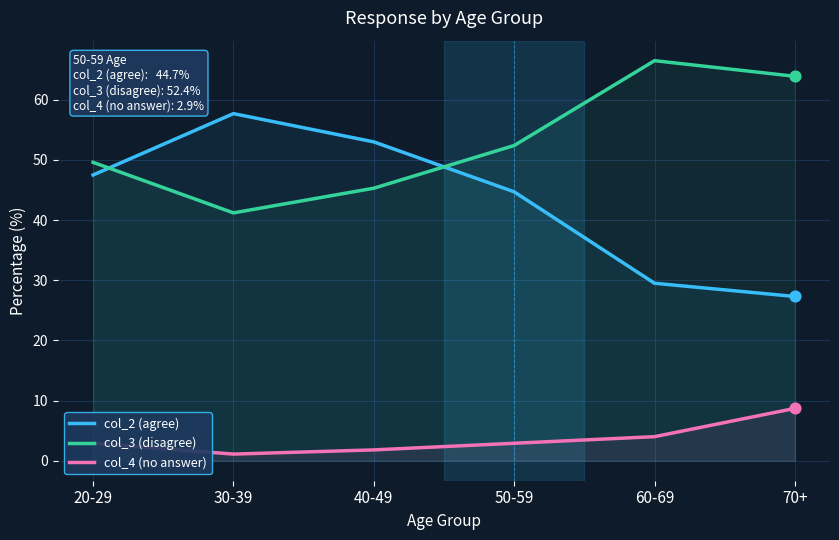

Which series has the largest Y range (max minus min)?

col_2 (agree)